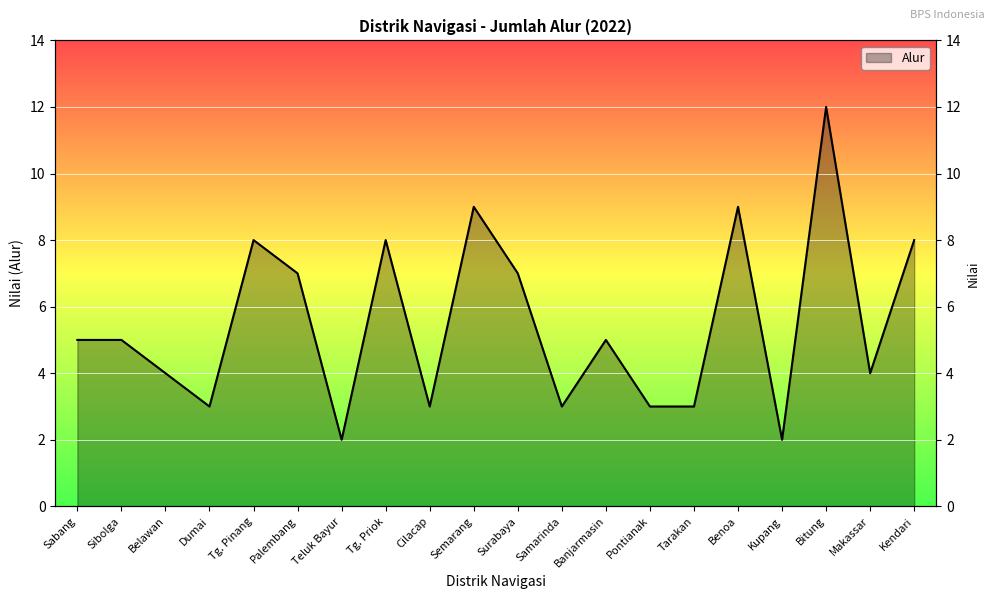

Reading left to right, list all the values displayed in this chart.

Sabang=5	Sibolga=5	Belawan=4	Dumai=3	Tg. Pinang=8	Palembang=7	Teluk Bayur=2	Tg. Priok=8	Cilacap=3	Semarang=9	Surabaya=7	Samarinda=3	Banjarmasin=5	Pontianak=3	Tarakan=3	Benoa=9	Kupang=2	Bitung=12	Makassar=4	Kendari=8